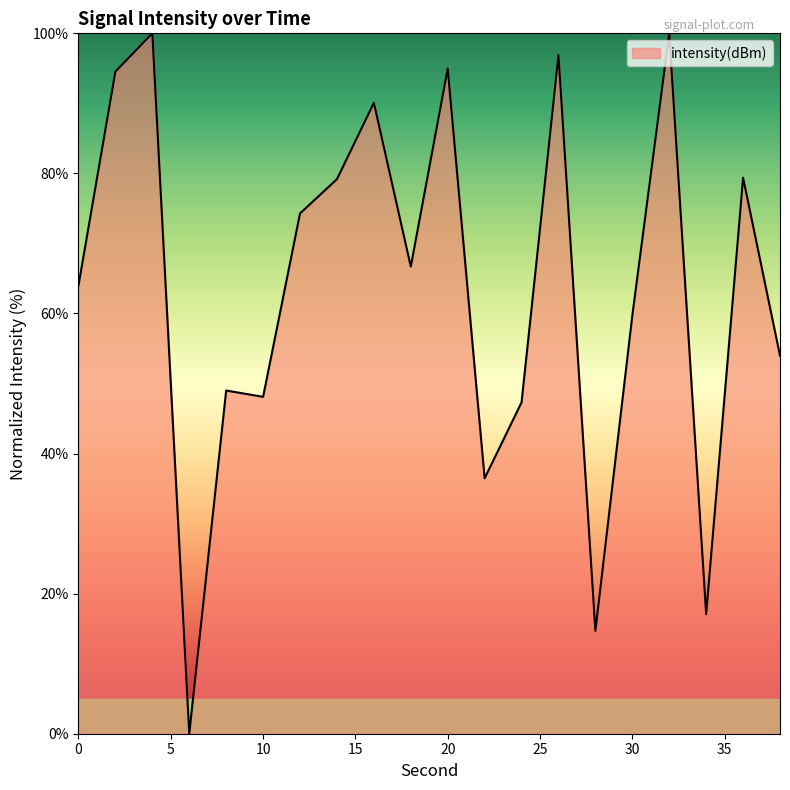

Does the chart display data point markers on the line(s)?

No